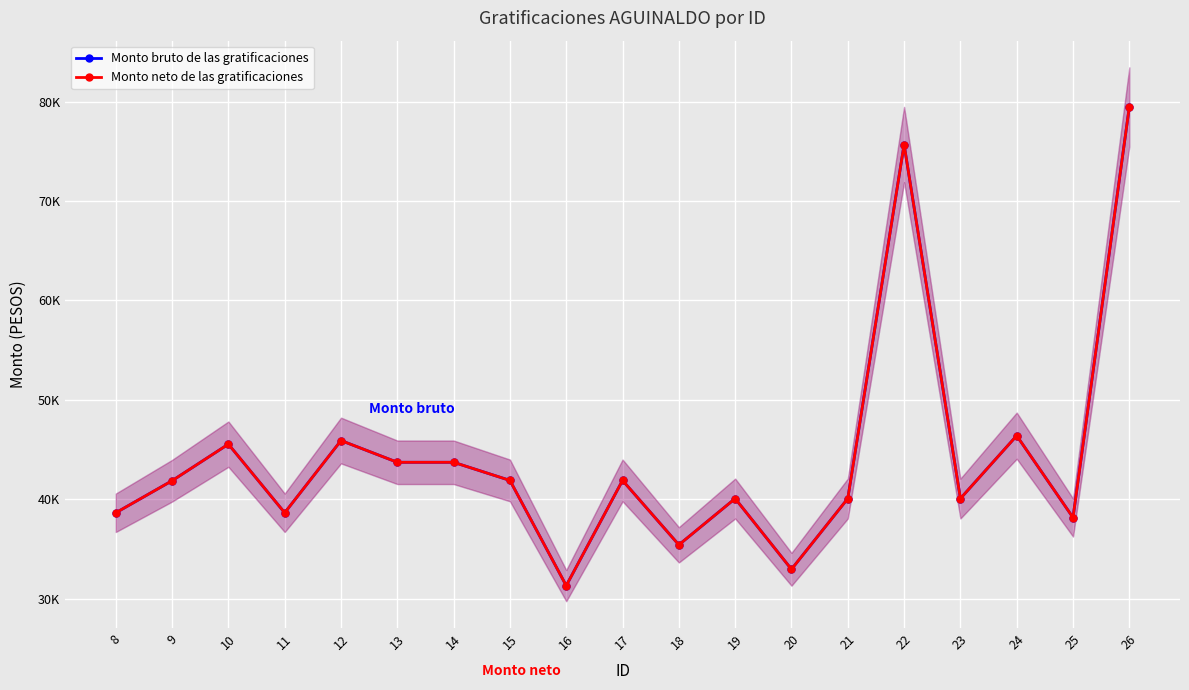

The value of Monto neto de las gratificaciones at 26 is 79459.4. True or false?

True